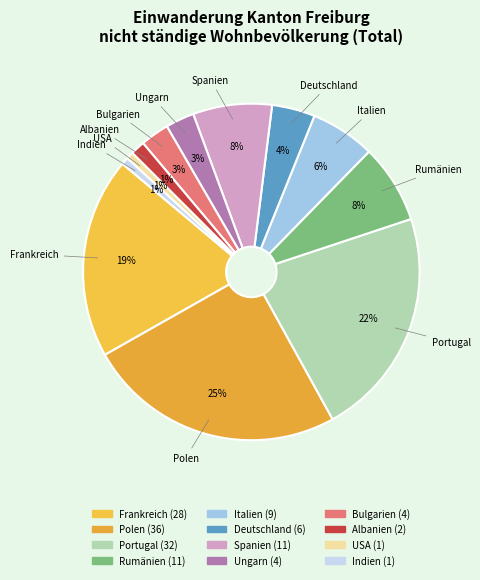

Does USA account for over 50% of the chart?

No